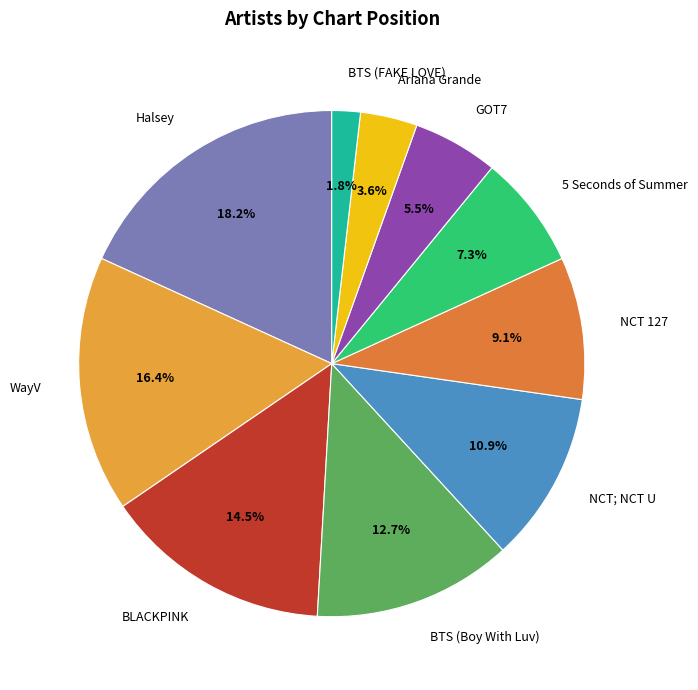

Does BLACKPINK account for over 50% of the chart?

No